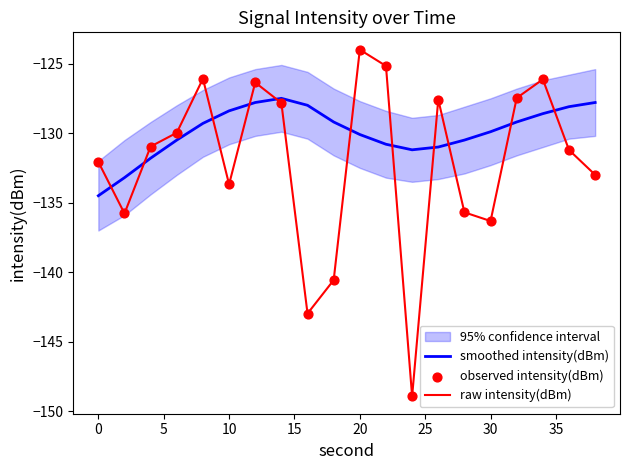

What is the highest value of the raw intensity(dBm) series?

-124.0